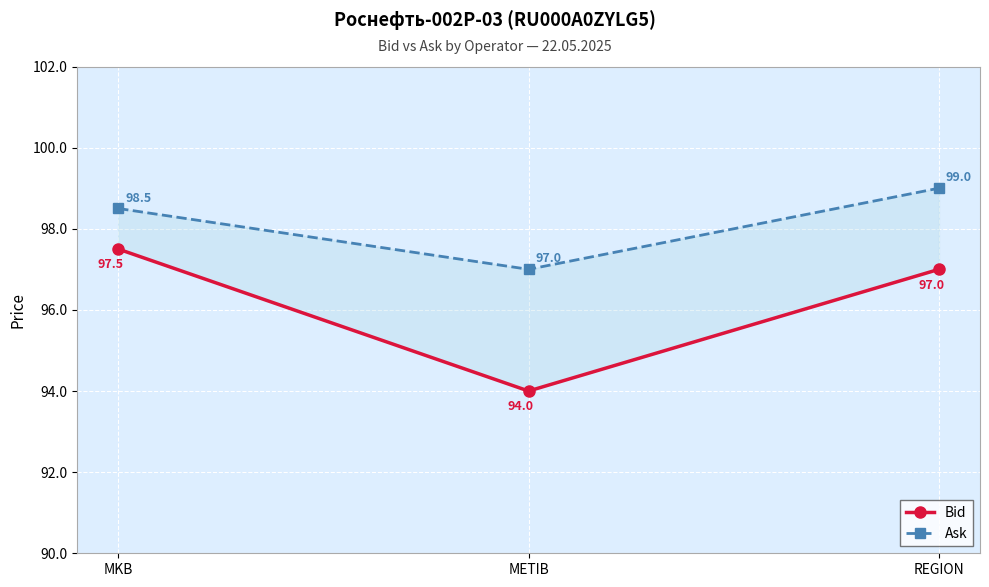

What are all the series names shown in the legend?

Bid, Ask